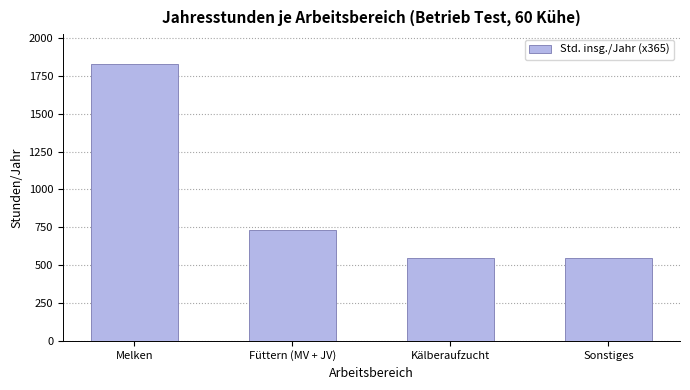

What is the smallest value displayed?

547.5